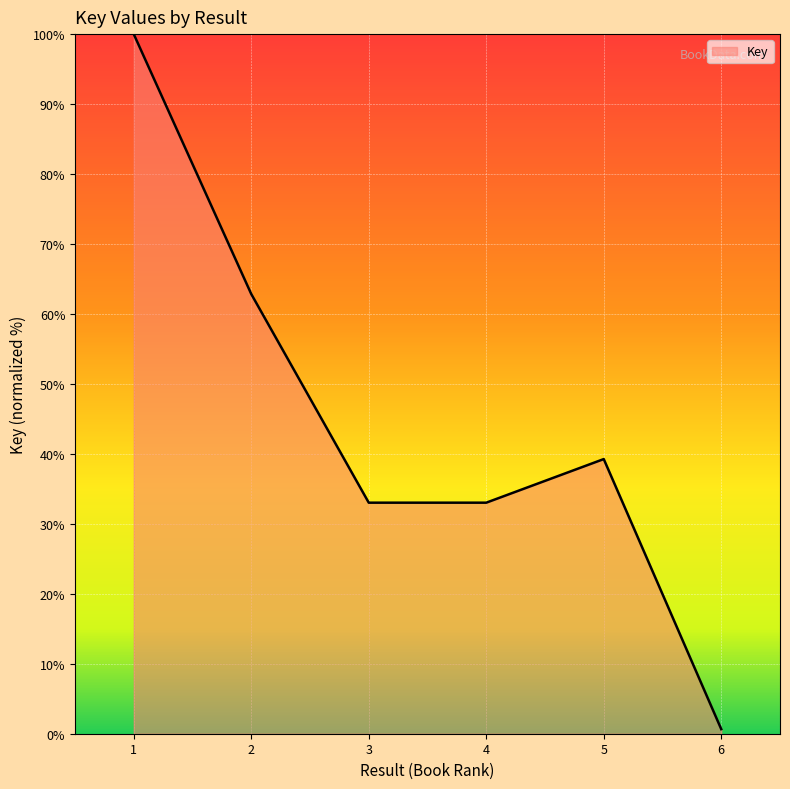

How many interior local peaks (higher than both neighbors) does the data have?

1